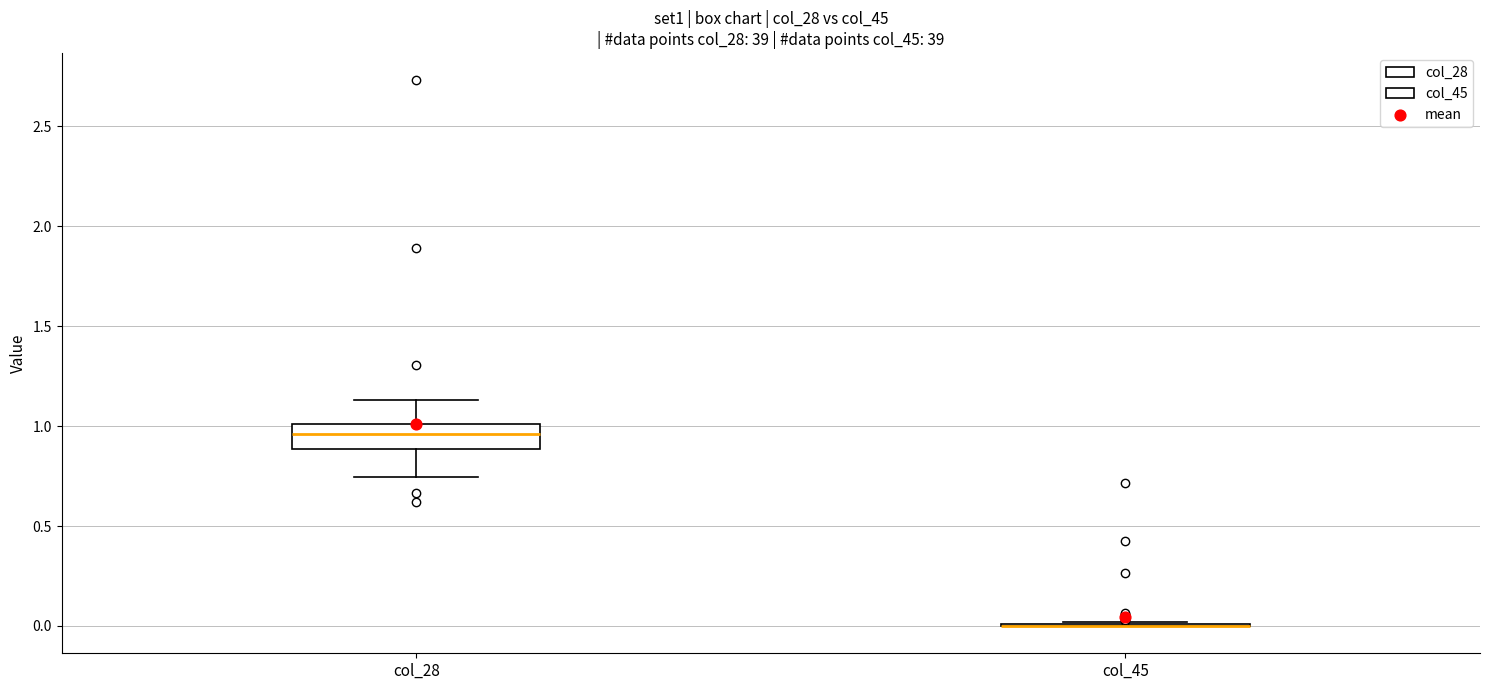

Reading left to right, read every box against the y-axis: the position of its median line, the range the box covers, and the ends of its whiskers. The values are not printed on the chart, so give them approximately, as read against the axis.

col_28: median 0.95, box 0.90 to 1.00, whiskers 0.75 to 1.15
col_45: box collapsed to a line at 0.00, whiskers 0.00 to 0.00